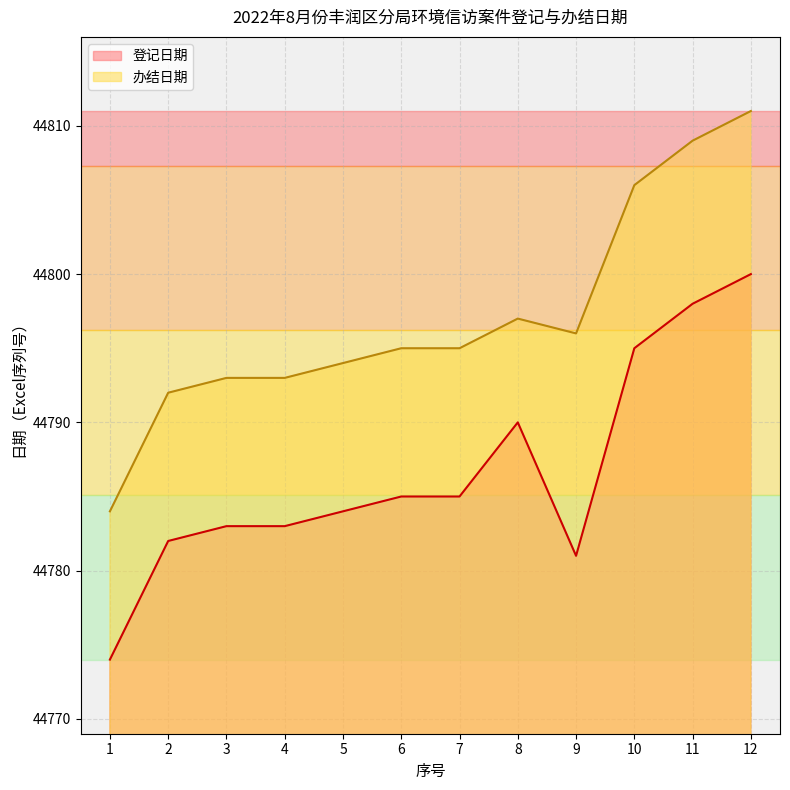

What is the value of the 登记日期 point at the 8th from the left?

44790